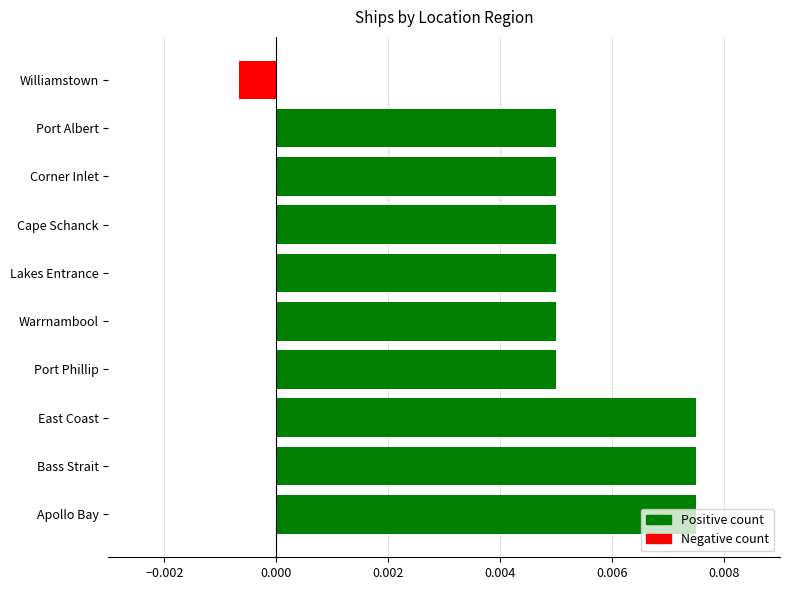

Which category has the lowest value across all series?

Williamstown